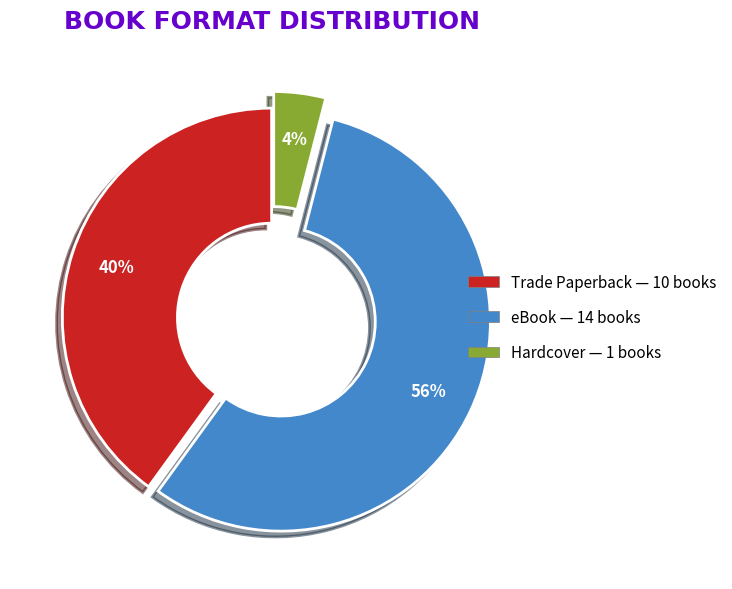

Is eBook the majority of the pie?

Yes